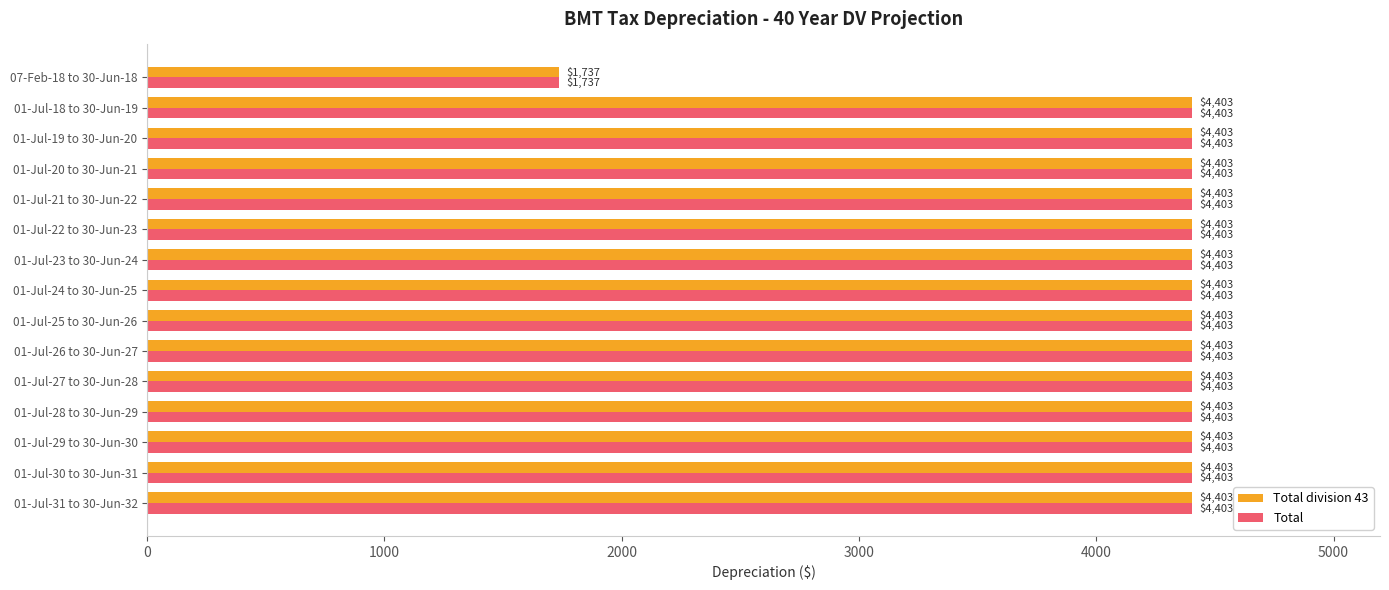

What is the difference between the maximum and minimum values in the Total division 43 series?

2666